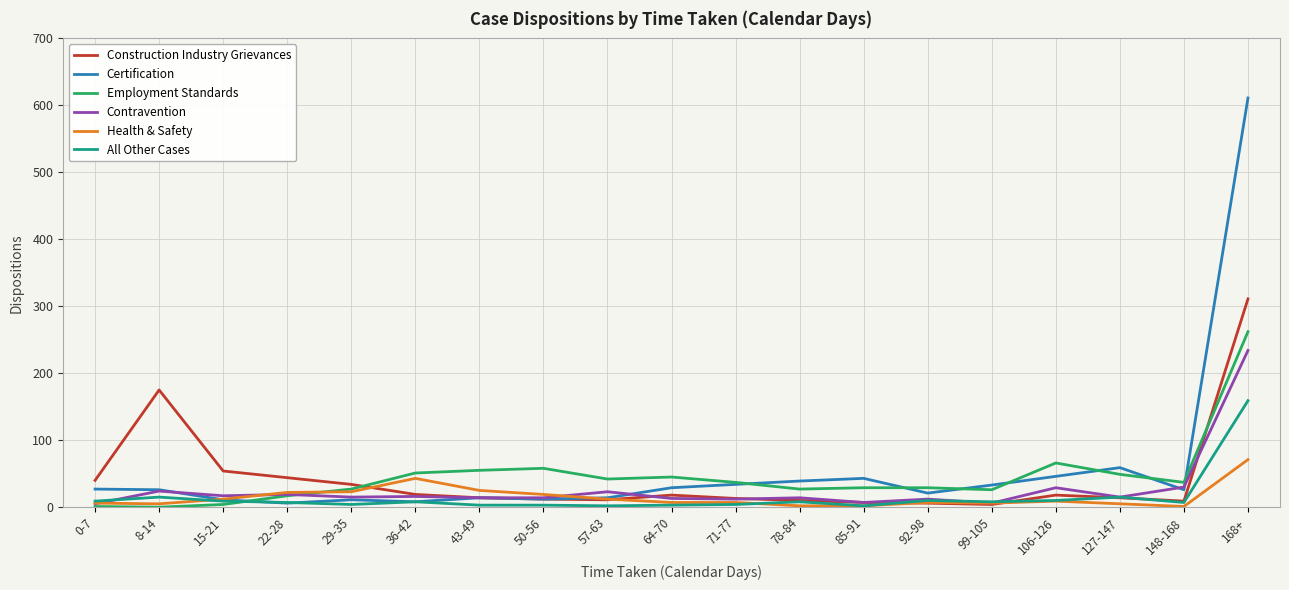

Which series has the widest spread of values?

Certification